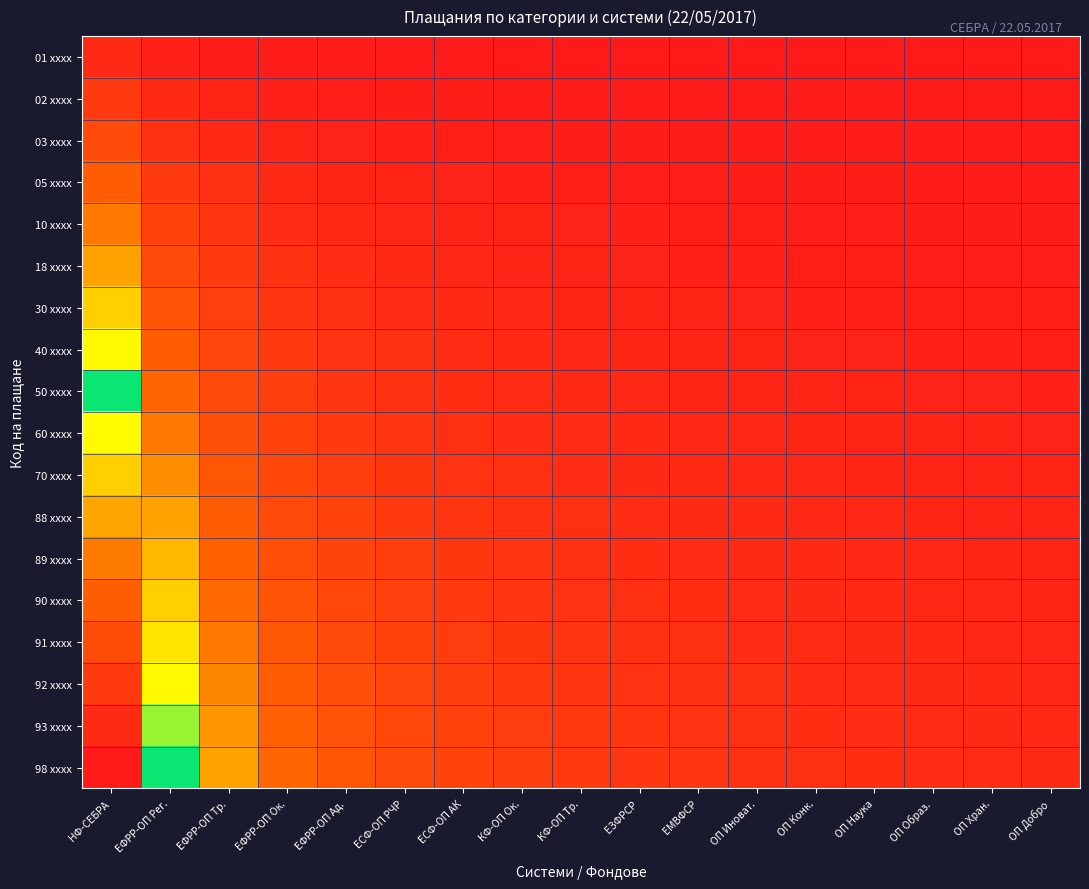

Which label corresponds to the largest value in the chart?

НФ-СЕБРА